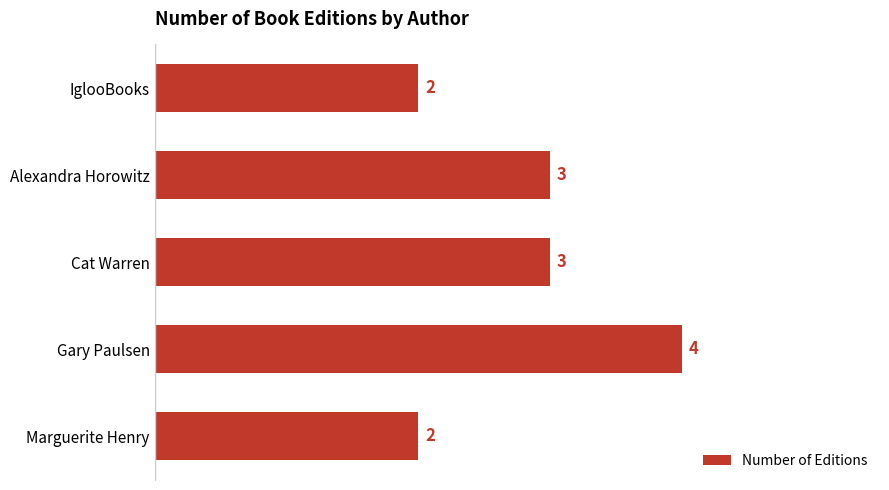

What is the change in value from IglooBooks to Cat Warren?

+1